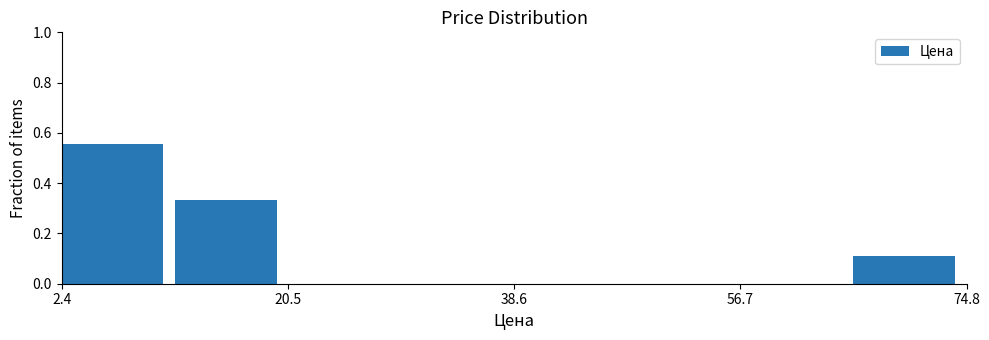

Which range on the x-axis has the tallest bar?

2 to 12